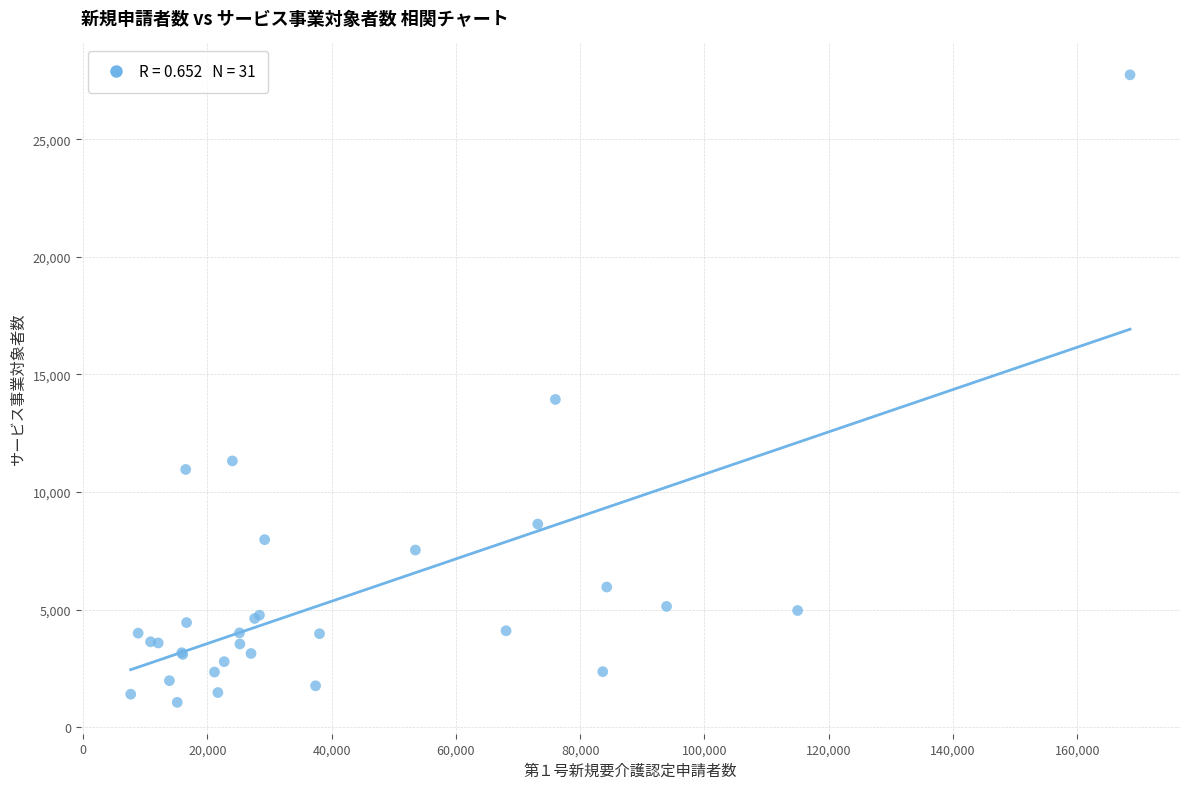

What Y value in the scatter plot is closest to 14400?

13939